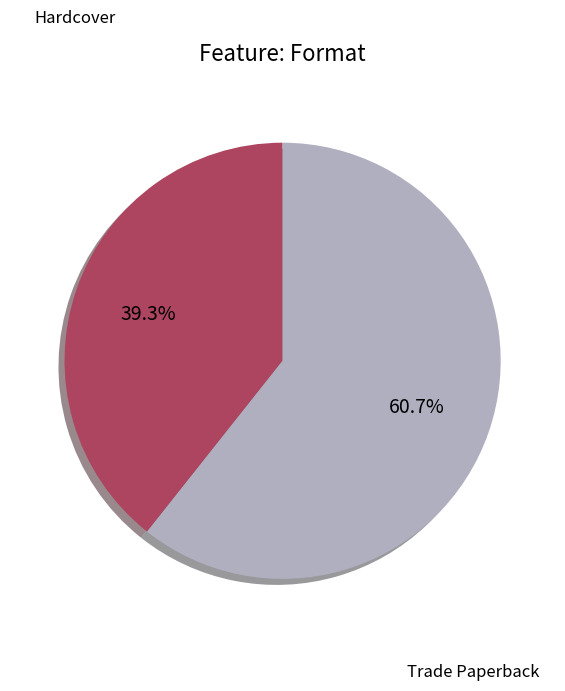

Is there any slice that represents more than half of the pie?

Yes